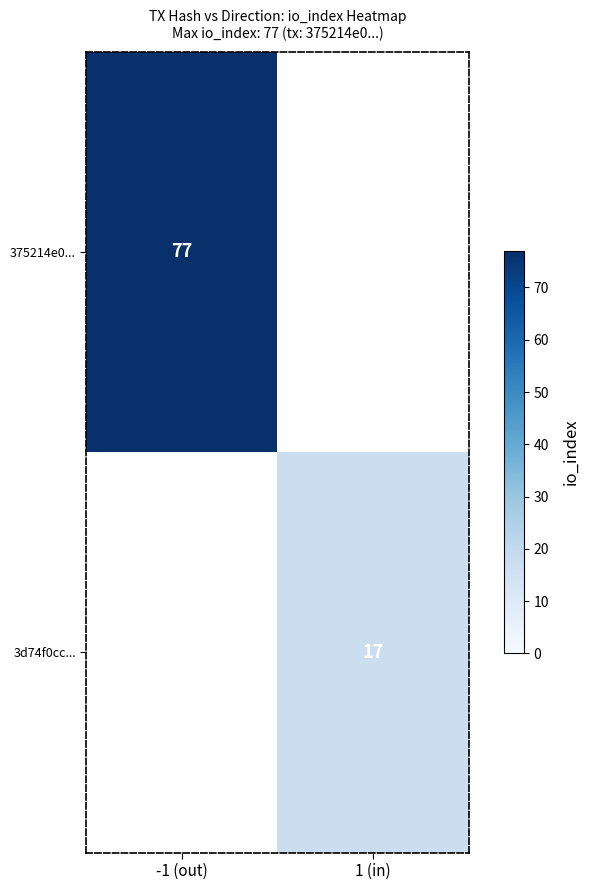

True or false: 375214e0... has a value of 43 at -1 (out).

False